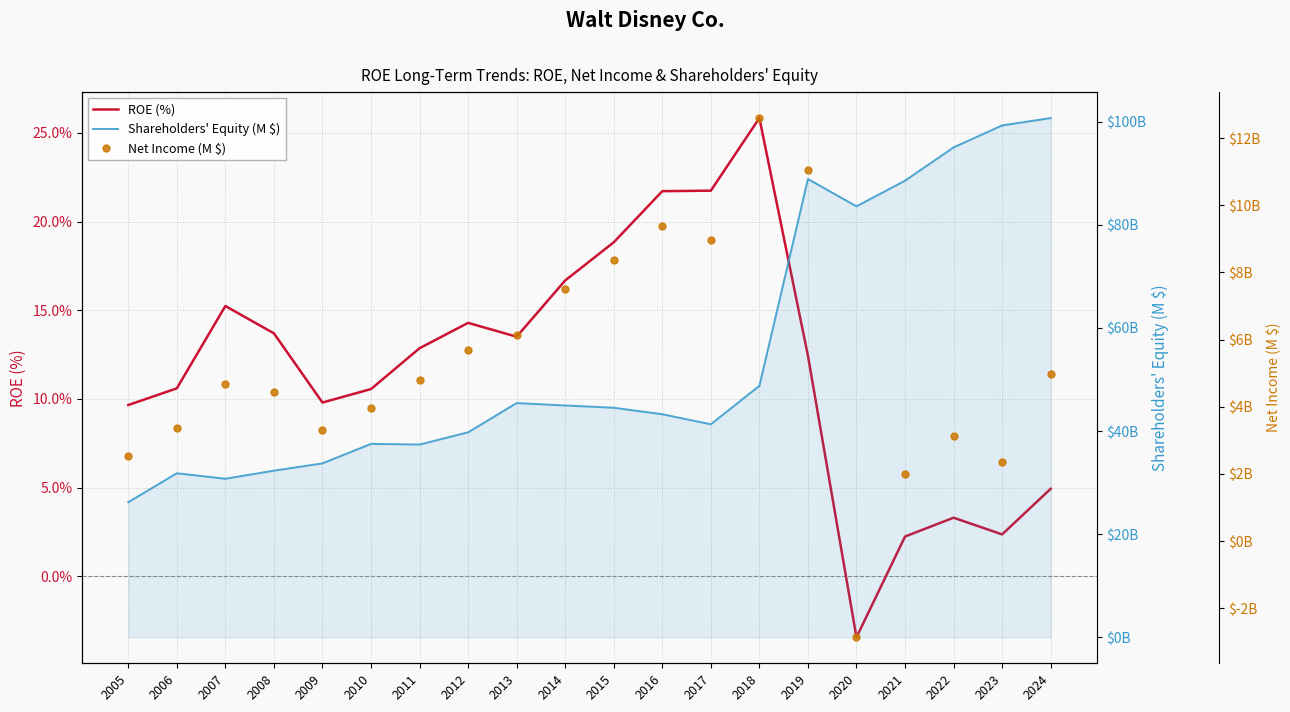

Reading left to right, transcribe all the data shown in this chart.

ROE (%): 2005=9.7	2006=10.6	2007=15.2	2008=13.7	2009=9.8	2010=10.6	2011=12.9	2012=14.3	2013=13.5	2014=16.7	2015=18.8	2016=21.7	2017=21.7	2018=25.8	2019=12.4	2020=-3.4	2021=2.2	2022=3.3	2023=2.4	2024=4.9
Shareholders' Equity (M $): 2005=26210.0	2006=31820.0	2007=30753.0	2008=32323.0	2009=33734.0	2010=37519.0	2011=37385.0	2012=39759.0	2013=45429.0	2014=44958.0	2015=44525.0	2016=43265.0	2017=41315.0	2018=48773.0	2019=88877.0	2020=83583.0	2021=88553.0	2022=95008.0	2023=99277.0	2024=100696.0
Net Income (M $): 2005=2533.0	2006=3374.0	2007=4687.0	2008=4427.0	2009=3307.0	2010=3963.0	2011=4807.0	2012=5682.0	2013=6136.0	2014=7501.0	2015=8382.0	2016=9391.0	2017=8980.0	2018=12598.0	2019=11054.0	2020=-2864.0	2021=1995.0	2022=3145.0	2023=2354.0	2024=4972.0